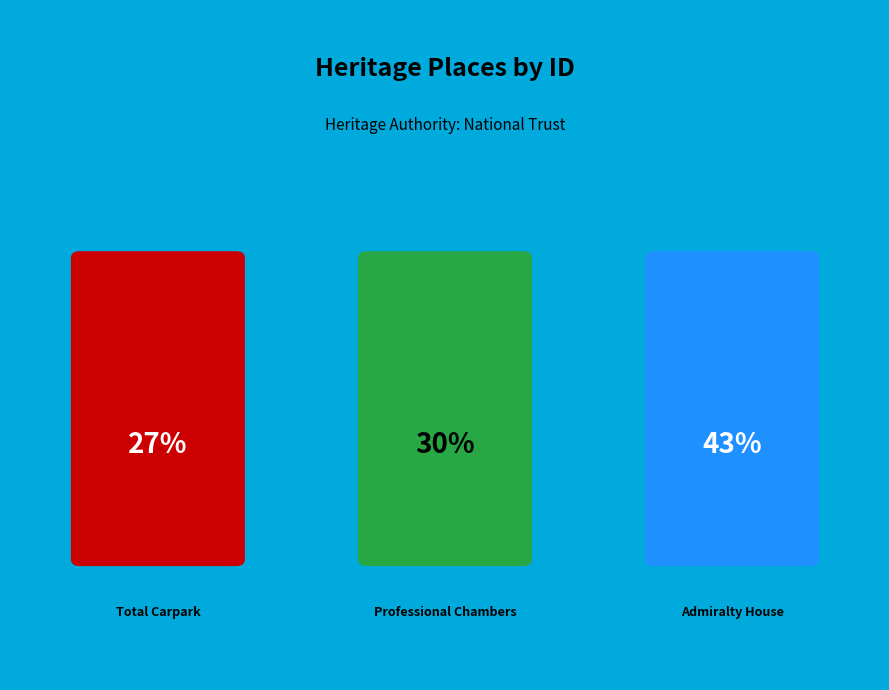

Does Admiralty House represent more than half of the total?

No